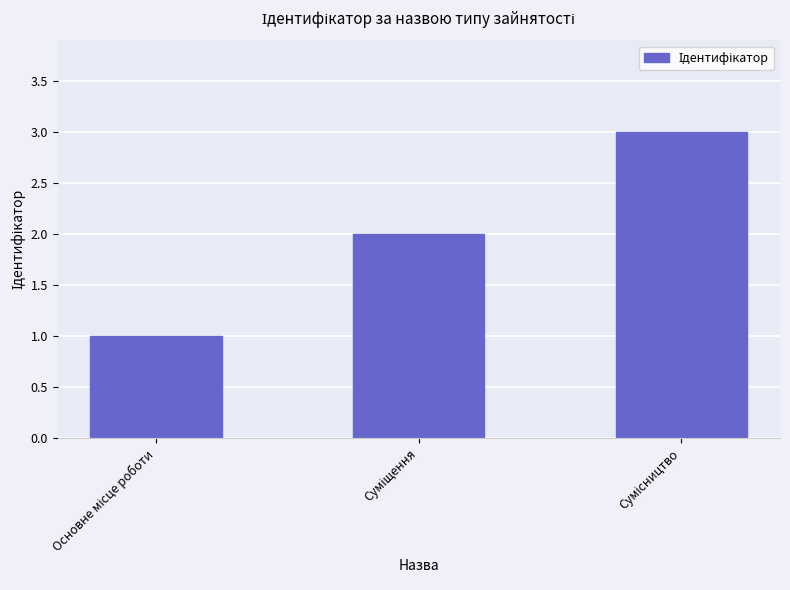

What is the maximum value shown in the chart?

3